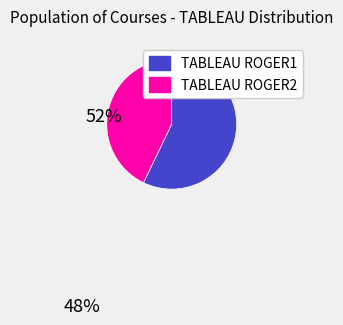

Is TABLEAU ROGER2 the majority of the pie?

No